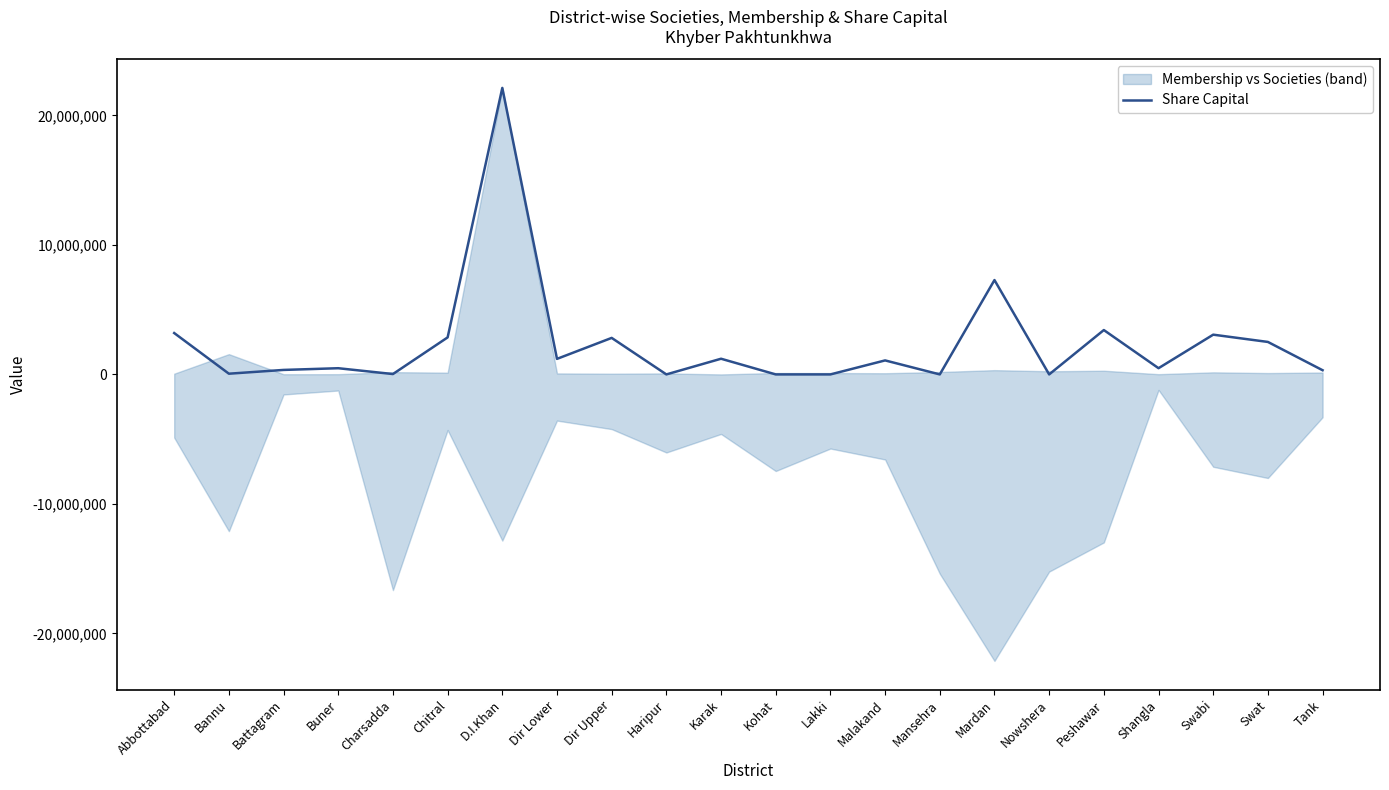

Between Abbottabad and Battagram, which is larger?

Abbottabad